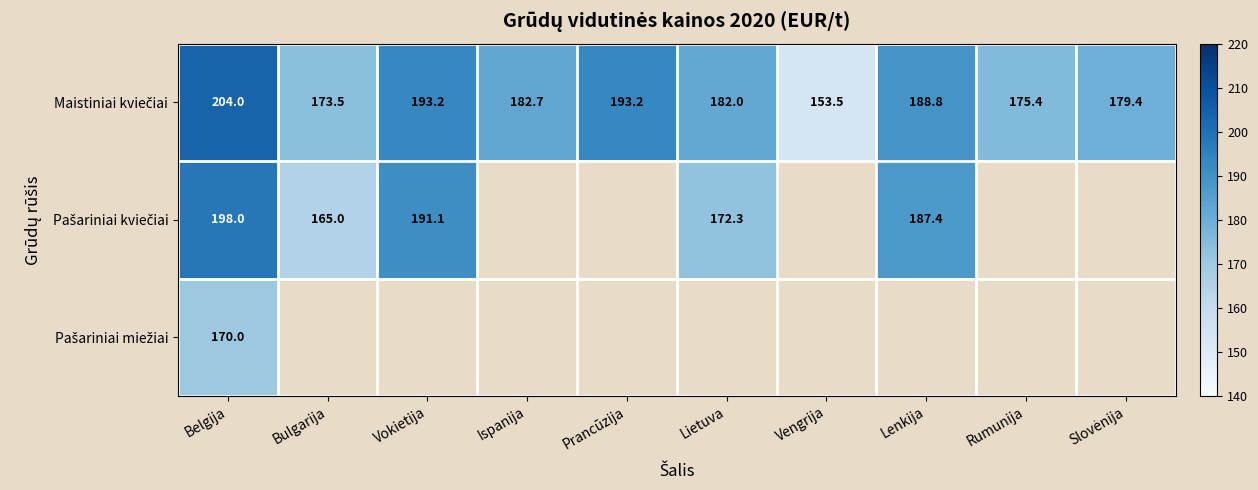

Which series has the largest total across all categories?

Maistiniai kviečiai